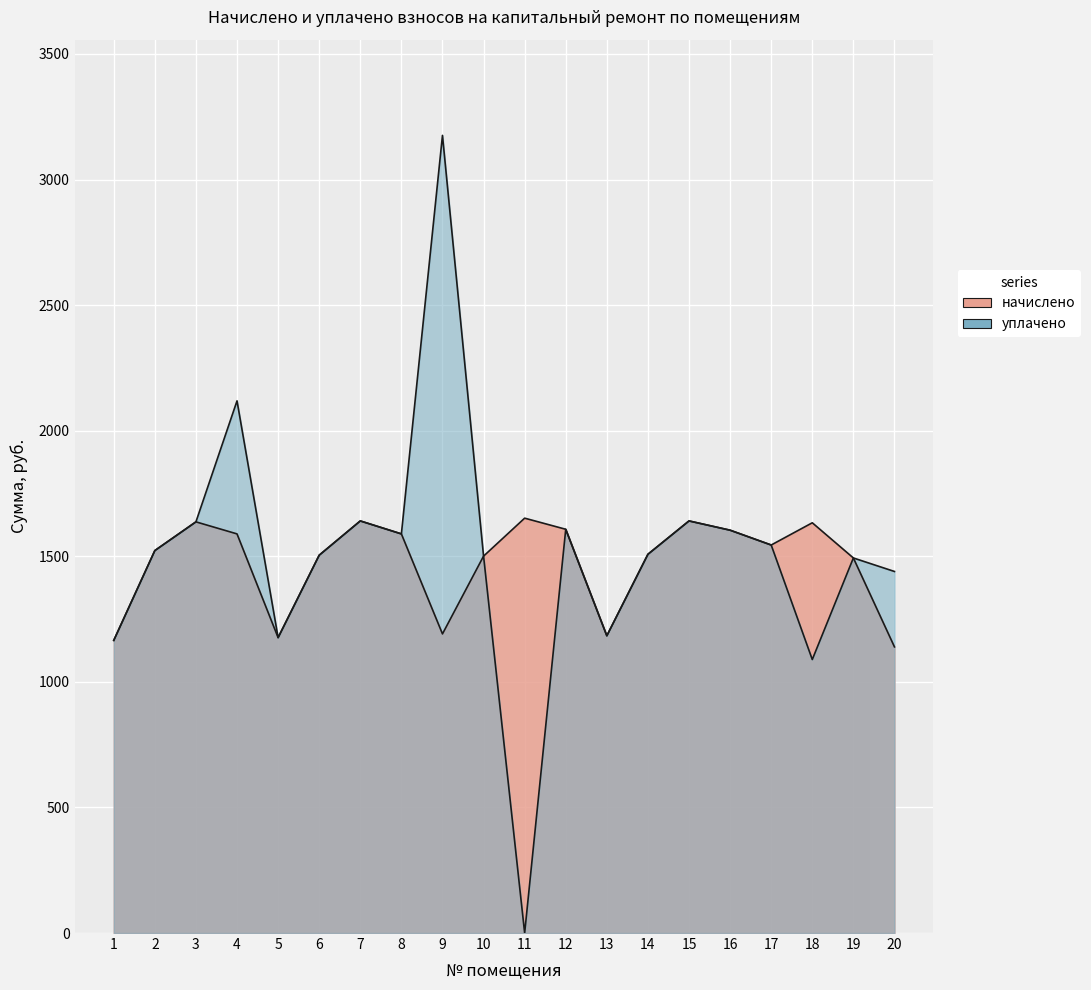

List the series in order of their overall mean, lowest first.

начислено, уплачено